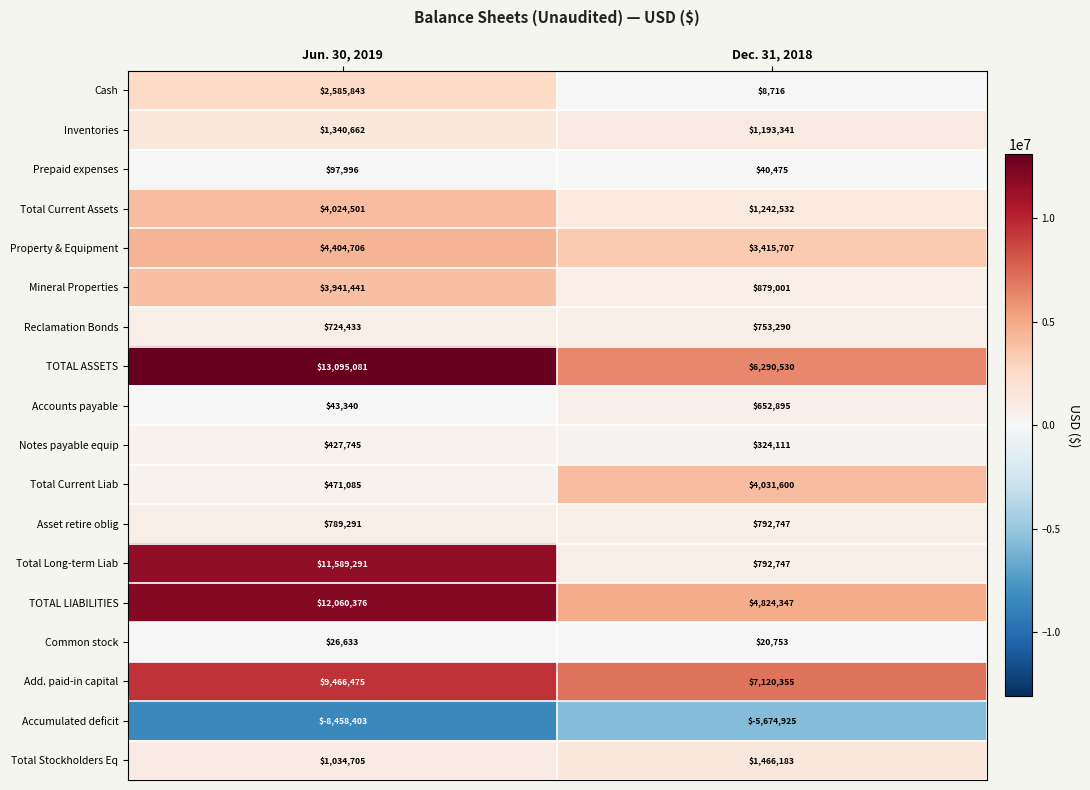

What is the sum of all Total Current Liab values?

4502685